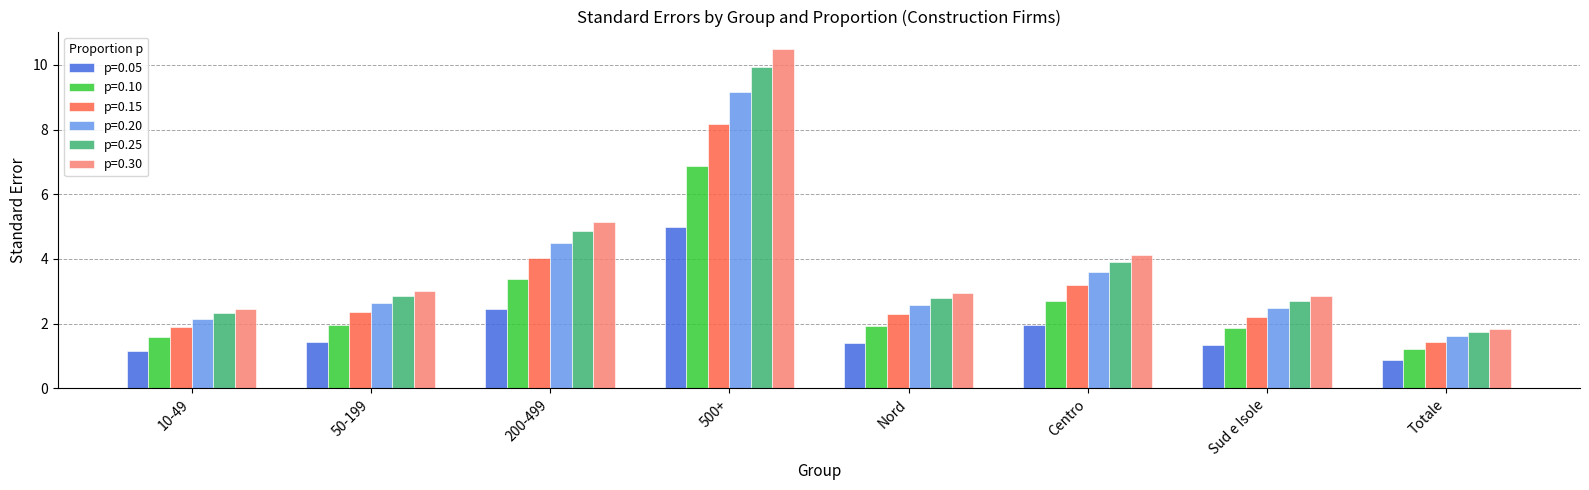

What is the difference between the second highest and minimum values in the p=0.05 series?

1.6